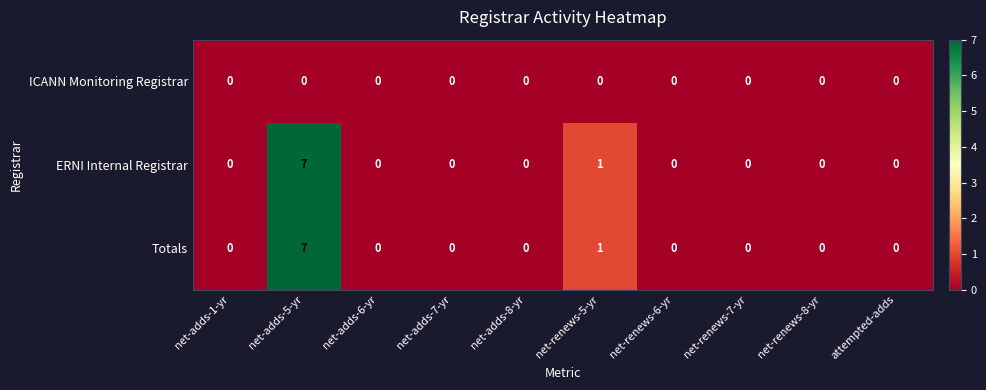

At which category is the sum across all series the highest?

net-adds-5-yr